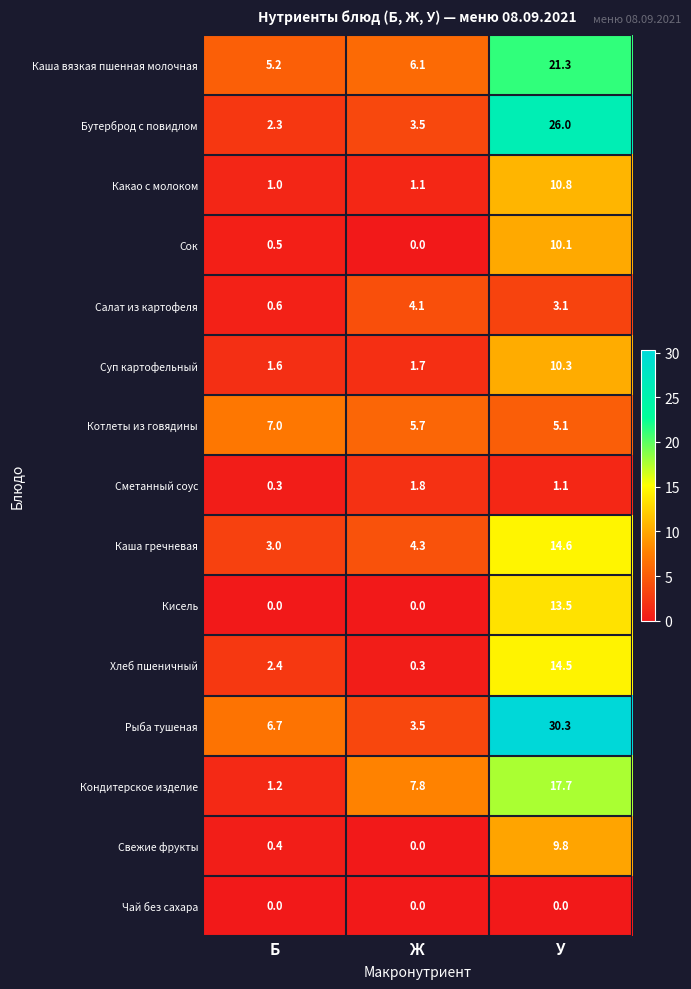

How many categories are shown in the chart?

3